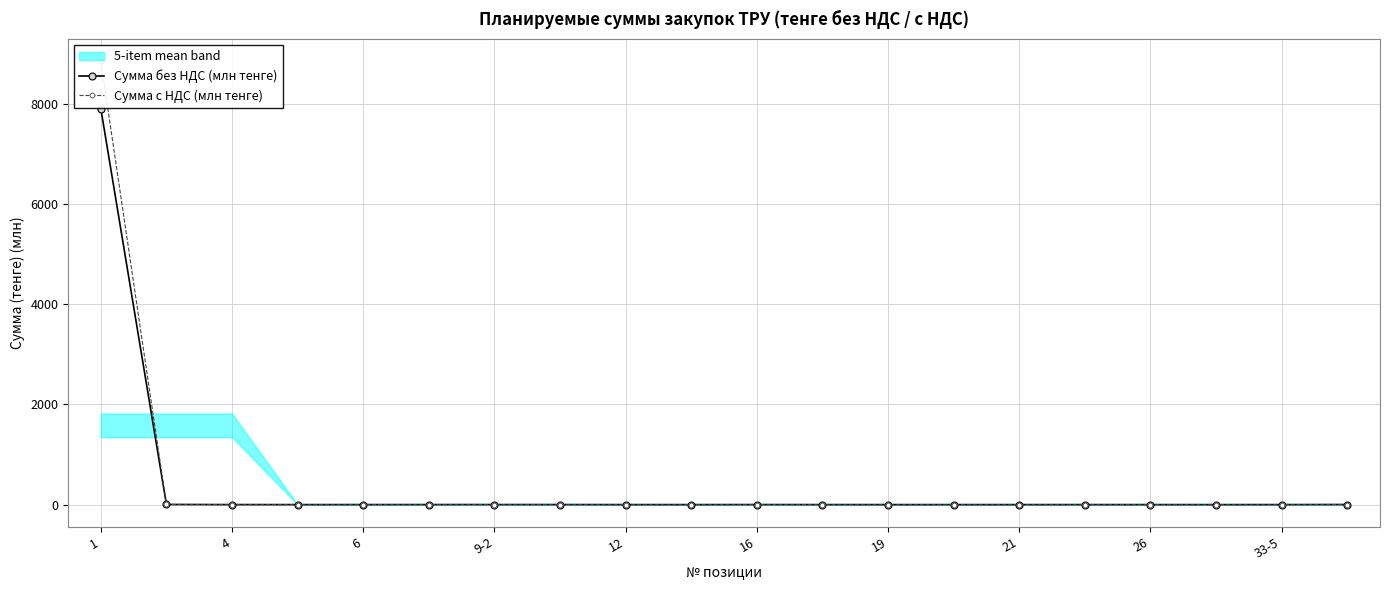

What are all the series names shown in the legend?

Сумма без НДС (млн тенге), Сумма с НДС (млн тенге)